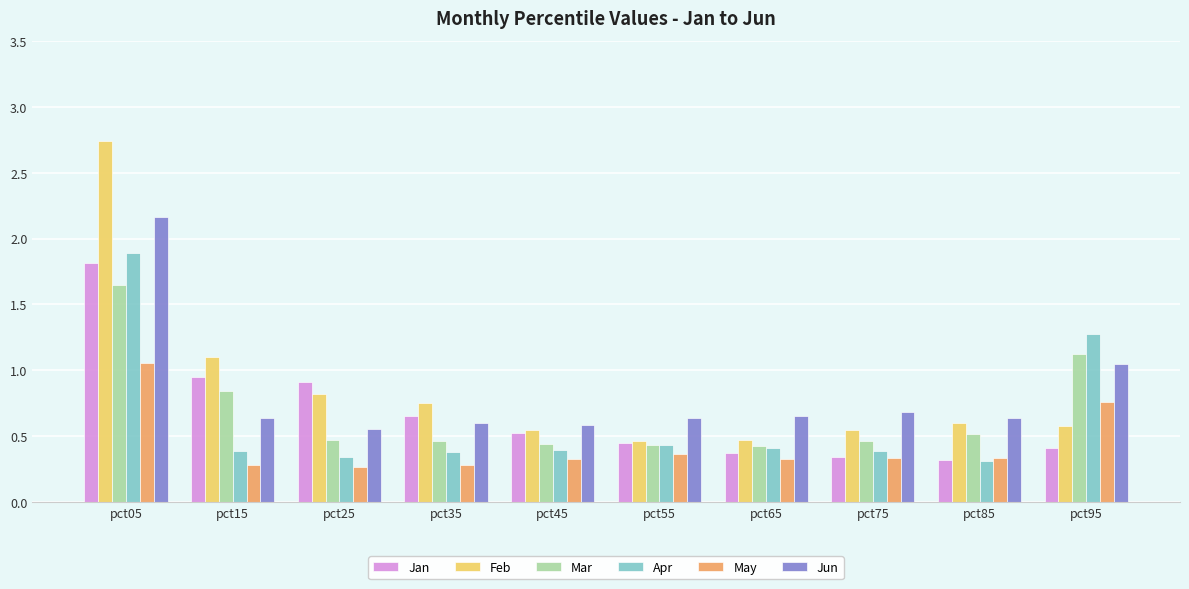

What is the spread (max minus min) of values at pct05?

1.7